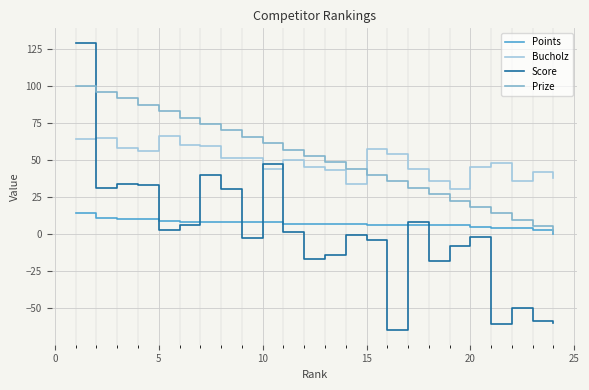

What is the highest value of the Bucholz series?

66.0